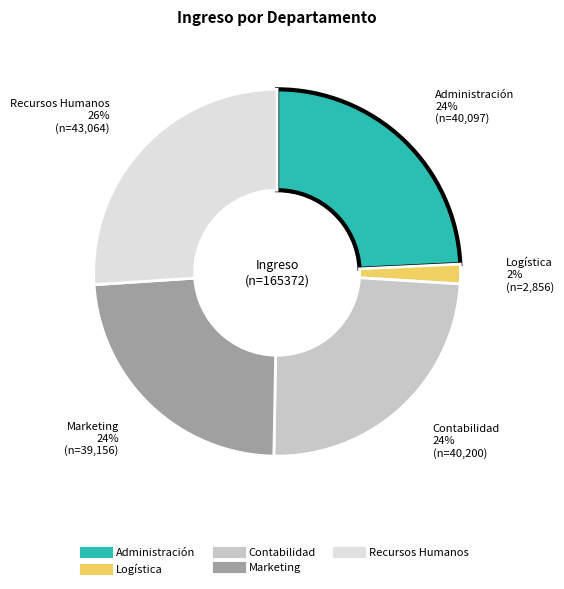

Which slice is the smallest?

Logística